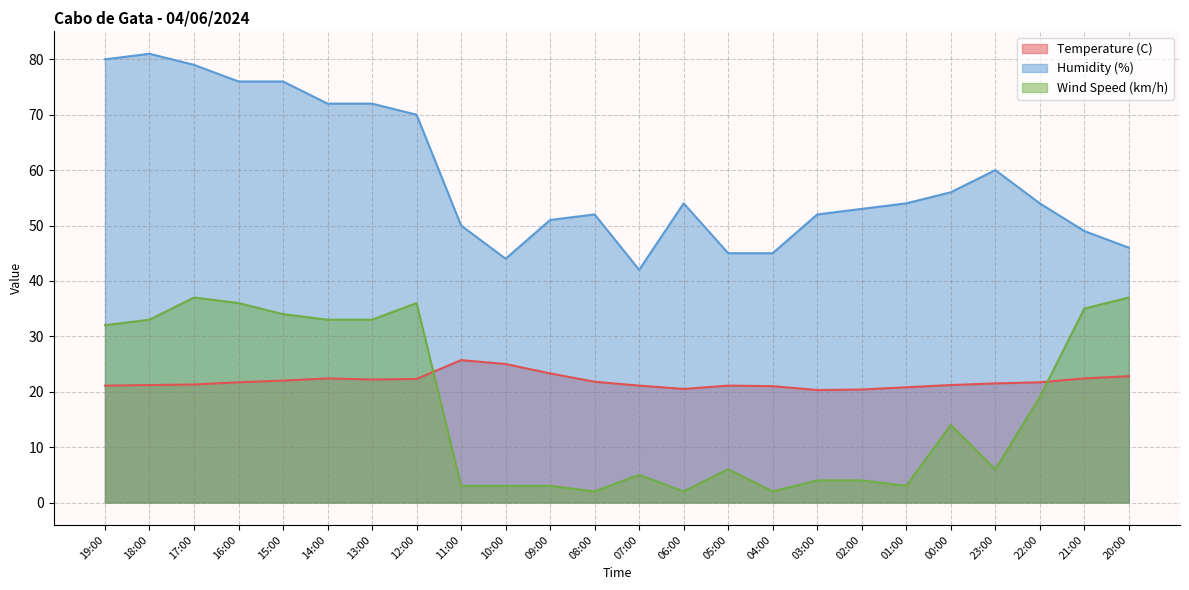

Which has a higher value, 00:00 or 07:00?

00:00